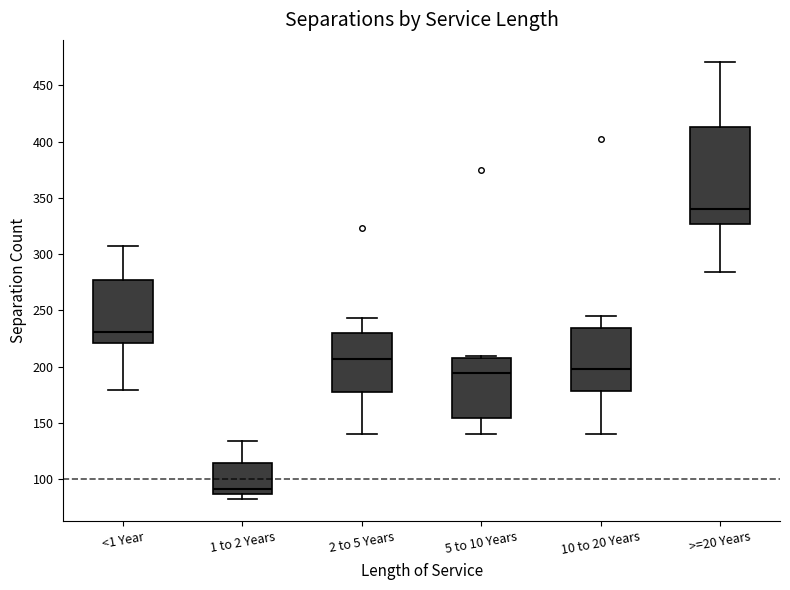

Reading left to right, read every box against the y-axis: the position of its median line, the range the box covers, and the ends of its whiskers. The values are not printed on the chart, so give them approximately, as read against the axis.

<1 Year: median 230, box 220 to 275, whiskers 180 to 305
1 to 2 Years: median 90, box 85 to 115, whiskers 80 to 135
2 to 5 Years: median 205, box 175 to 230, whiskers 140 to 245
5 to 10 Years: median 195, box 155 to 210, whiskers 140 to 210
10 to 20 Years: median 200, box 180 to 235, whiskers 140 to 245
>=20 Years: median 340, box 325 to 415, whiskers 285 to 470